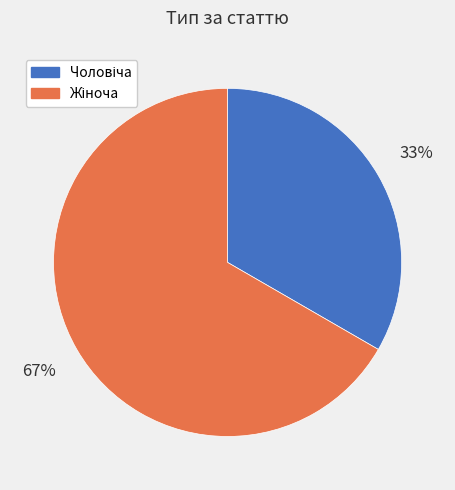

To the nearest percent, what is the average slice percentage?

50%